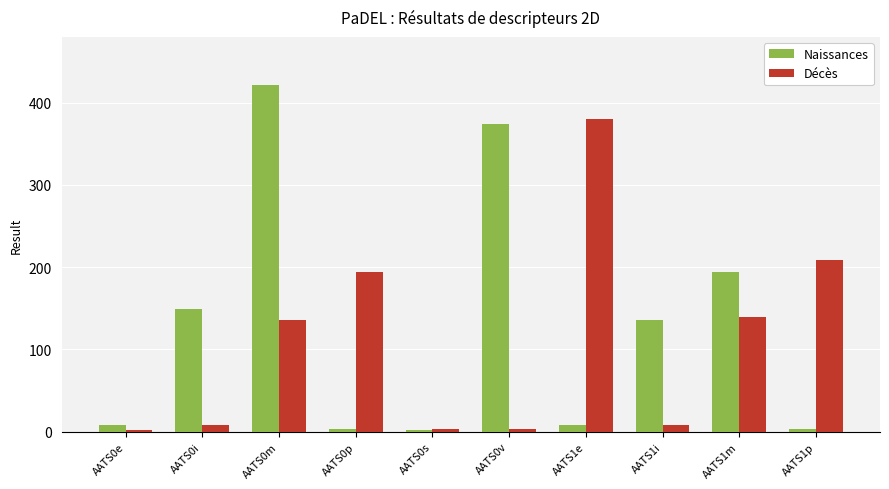

Rank the series by their average value, from highest to lowest.

Naissances, Décès